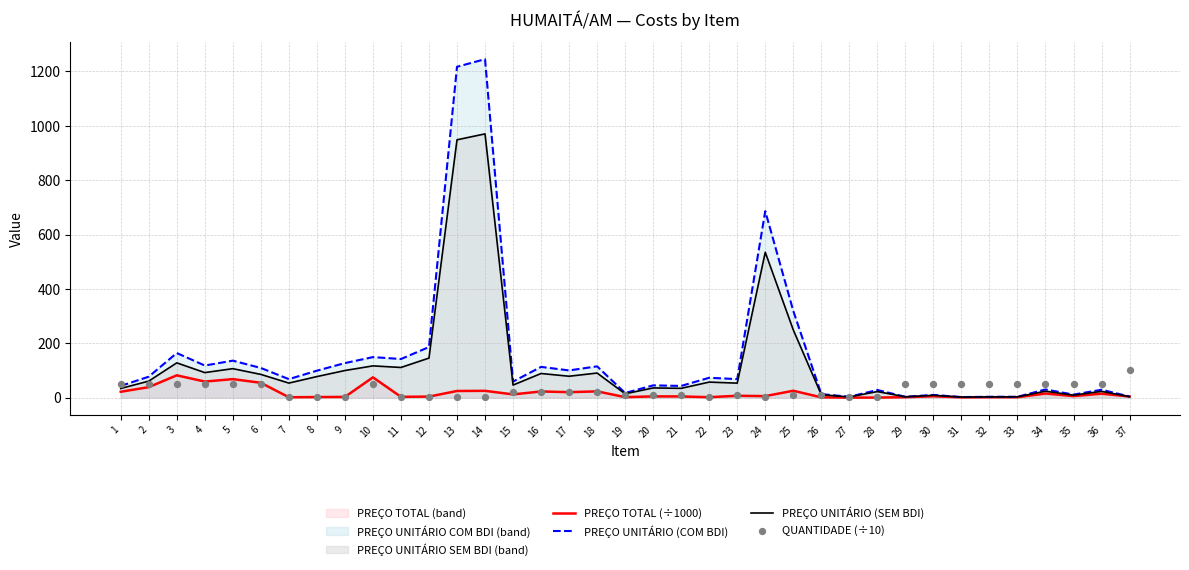

Which series contains the highest Y value?

PREÇO UNITÁRIO (COM BDI)